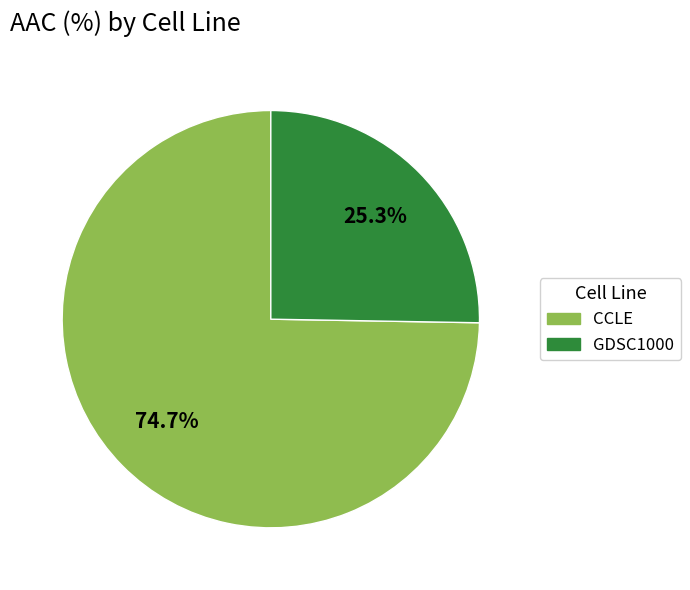

What is the ratio of the value at CCLE to the value at GDSC1000?

3.0